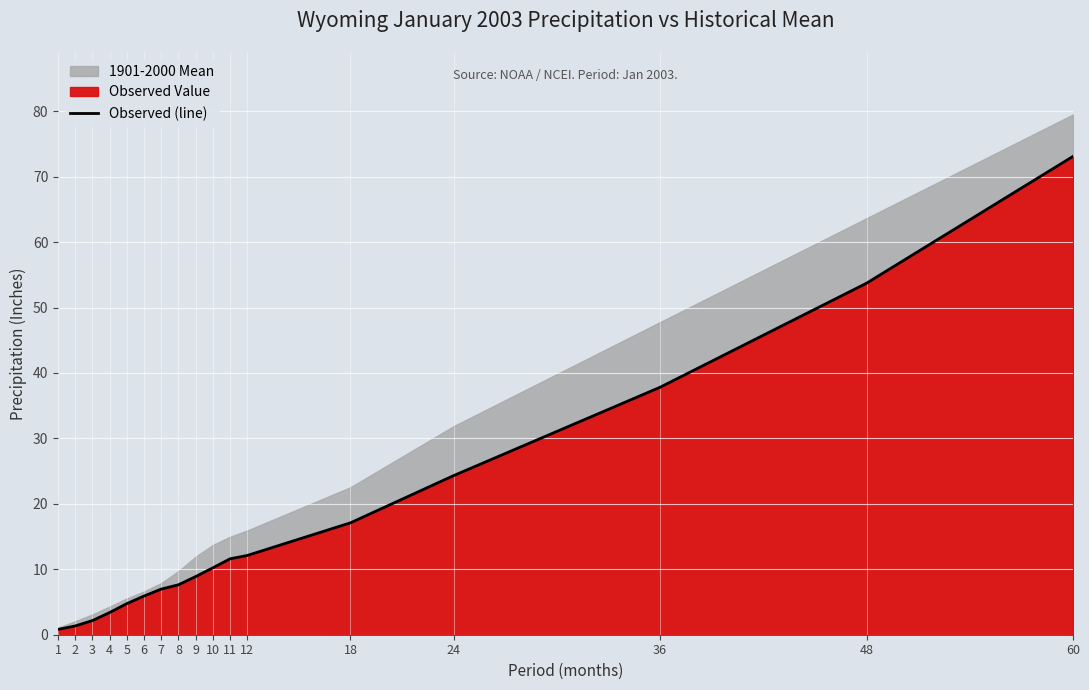

Reading left to right, what are all the values shown in this chart?

0.8	1.3	2.2	3.4	4.8	5.9	7.0	7.6	8.9	10.2	11.6	12.1	17.1	24.3	37.8	53.7	73.1